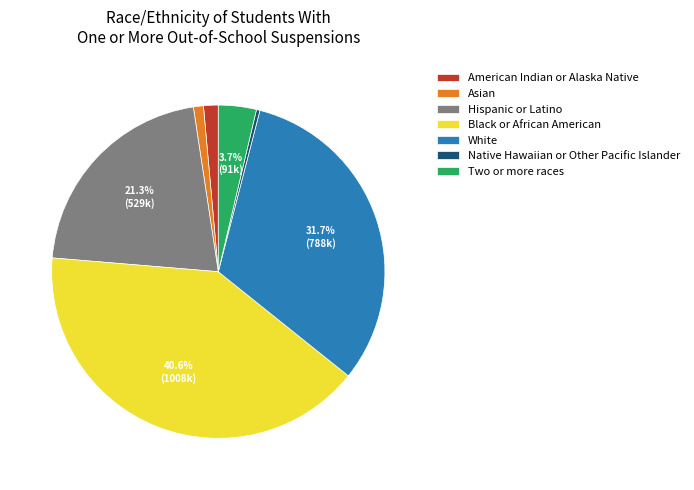

How many segments does this pie chart have?

7